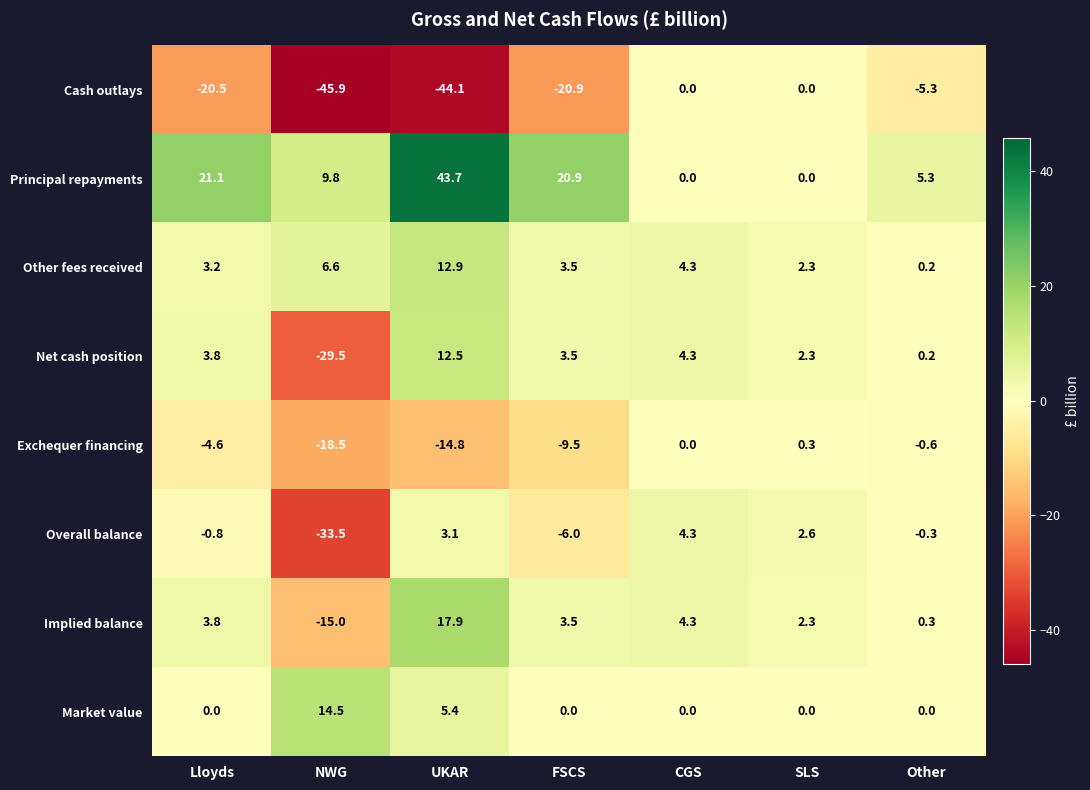

True or false: Market value has a value of 6.7 at SLS.

False